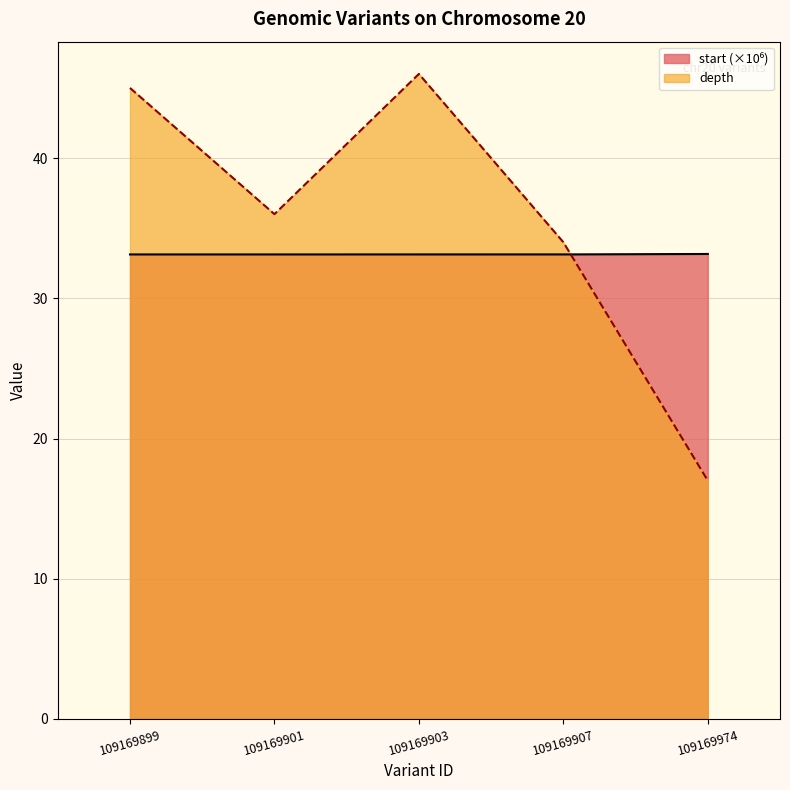

At how many categories does at least one series exceed 28?

5